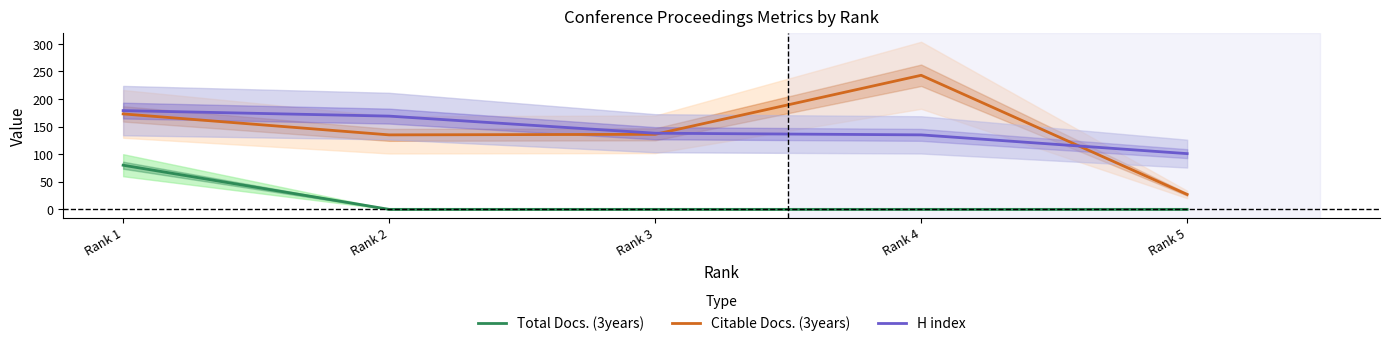

Which has a higher value, Rank 2 or Rank 4?

Rank 2